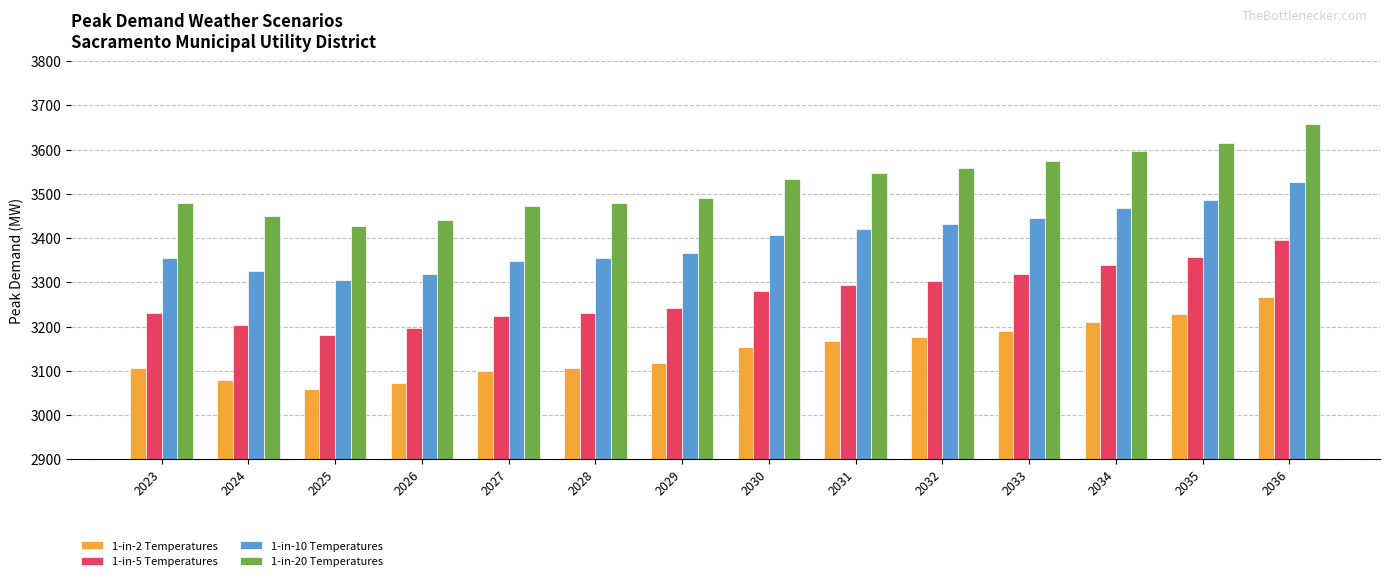

True or false: 1-in-2 Temperatures has a value of 3191.0 at 2033.

True